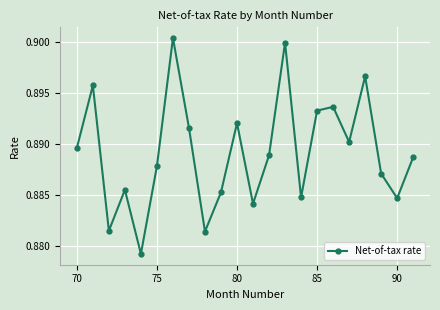

What is the sum of all values?

19.6